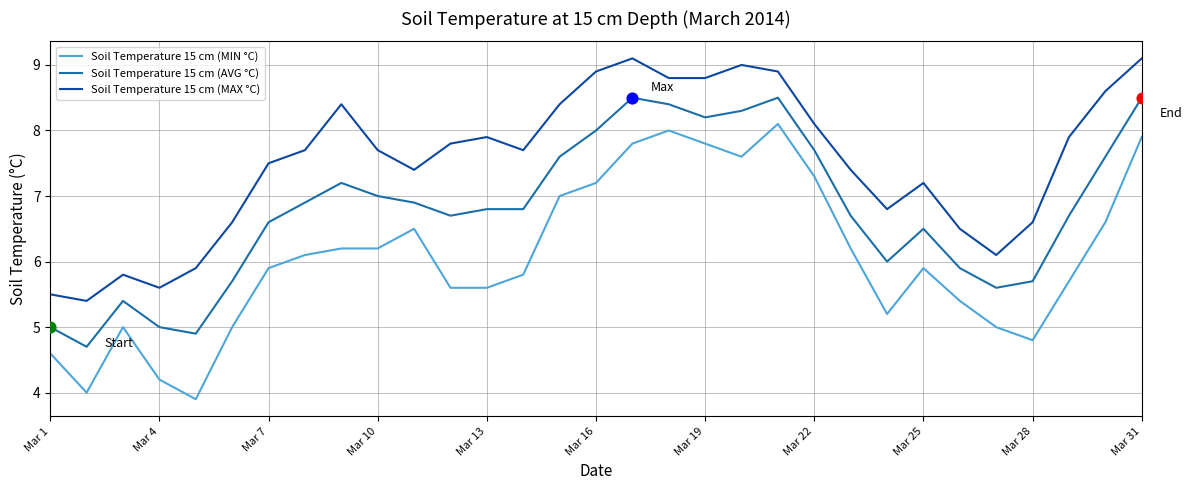

Which series has the largest total across all categories?

Soil Temperature 15 cm (MAX °C)